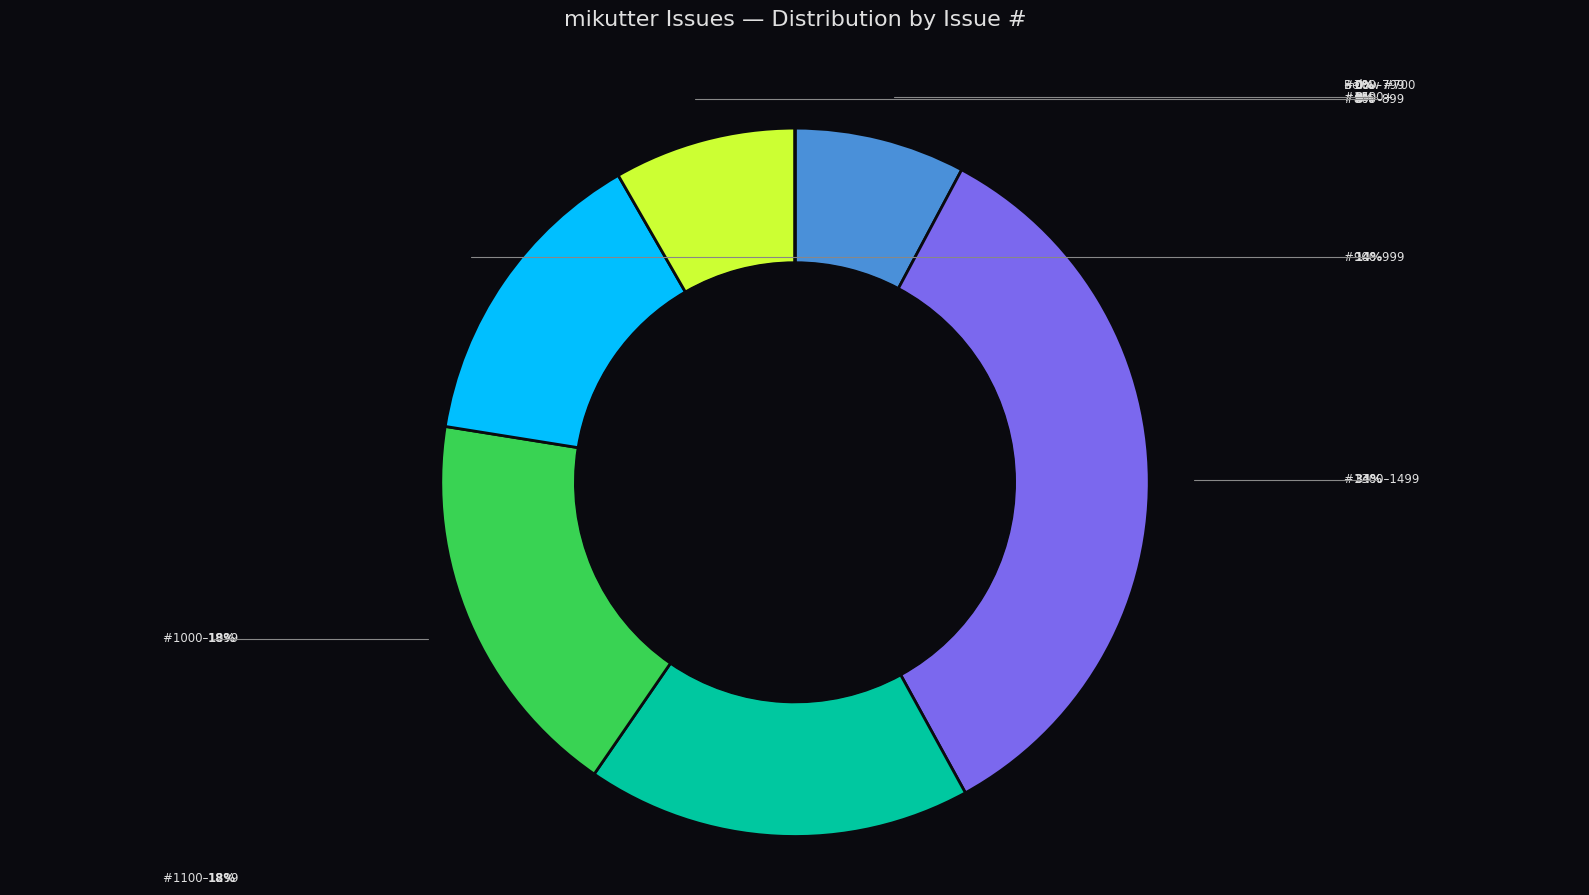

Is there any slice that represents more than half of the pie?

No